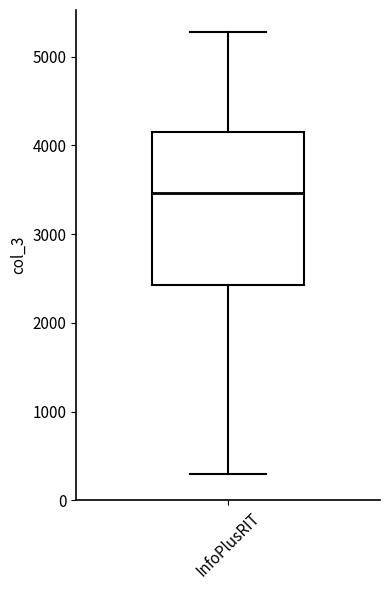

Where does the lower whisker of the box for InfoPlusRIT end on the y-axis? The values are not printed on the chart, so give them approximately, as read against the axis.

300